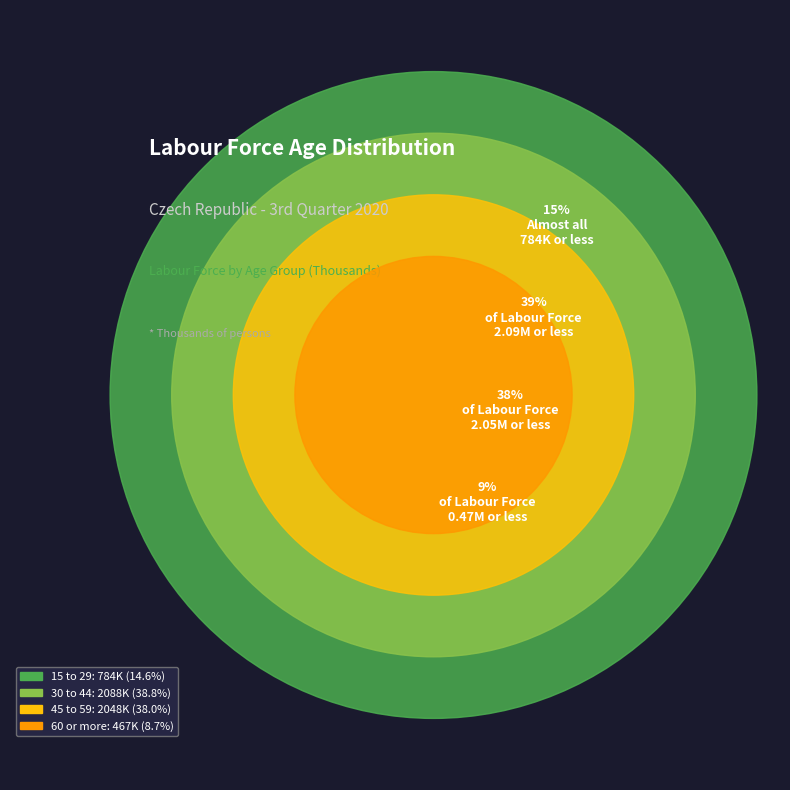

The 15 to 29 slice represents 15% of the pie. True or false?

True